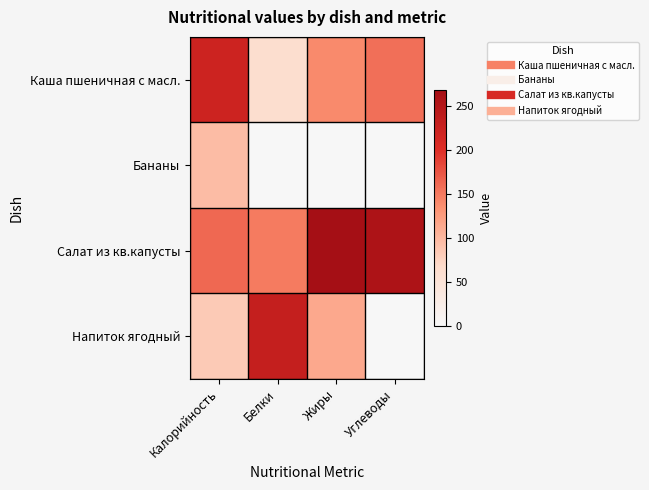

What is the greatest value displayed?

268.0